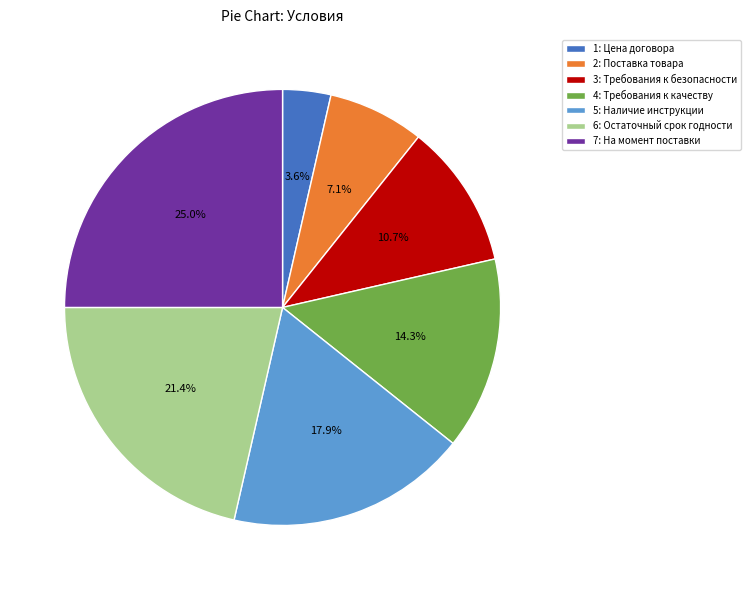

How many slices are in this pie chart?

7